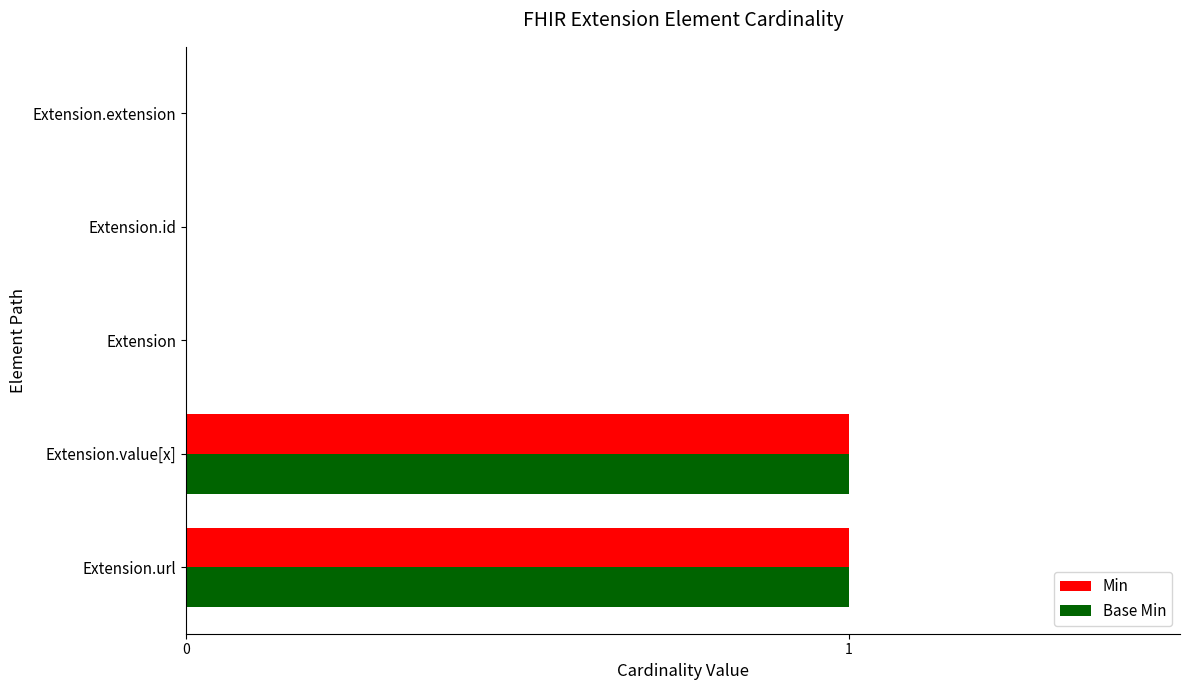

Is the value of Base Min at Extension.extension greater than the value of Min at Extension.url?

No